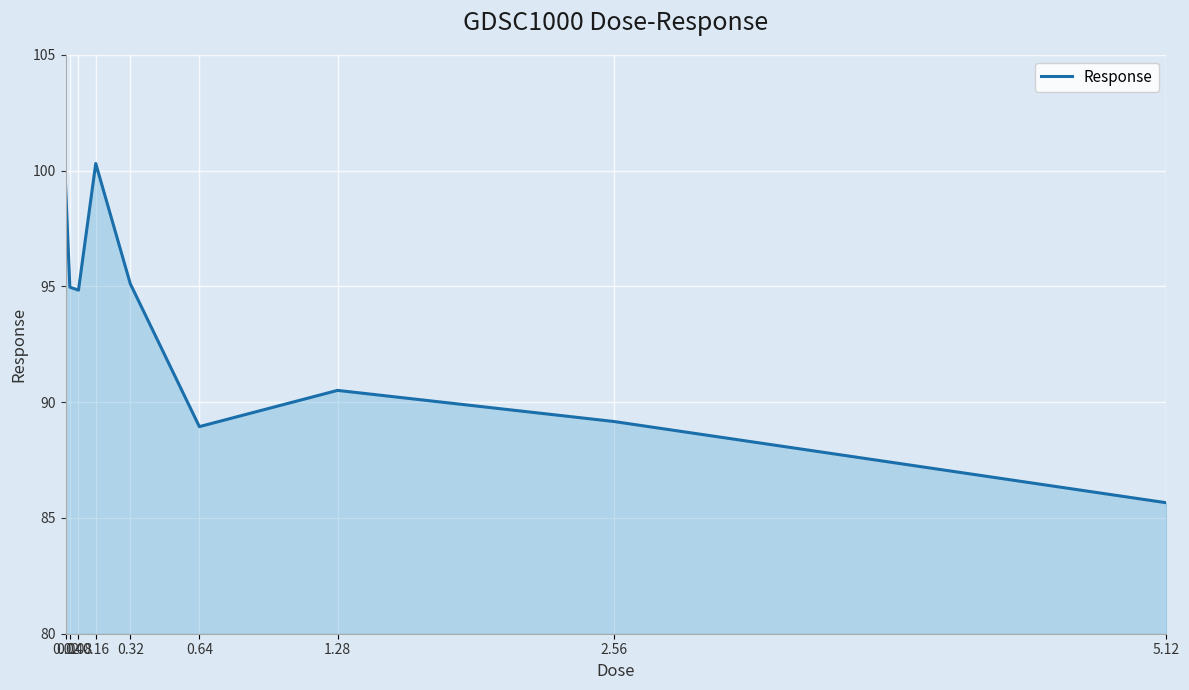

What is the maximum value shown in the chart?

100.3